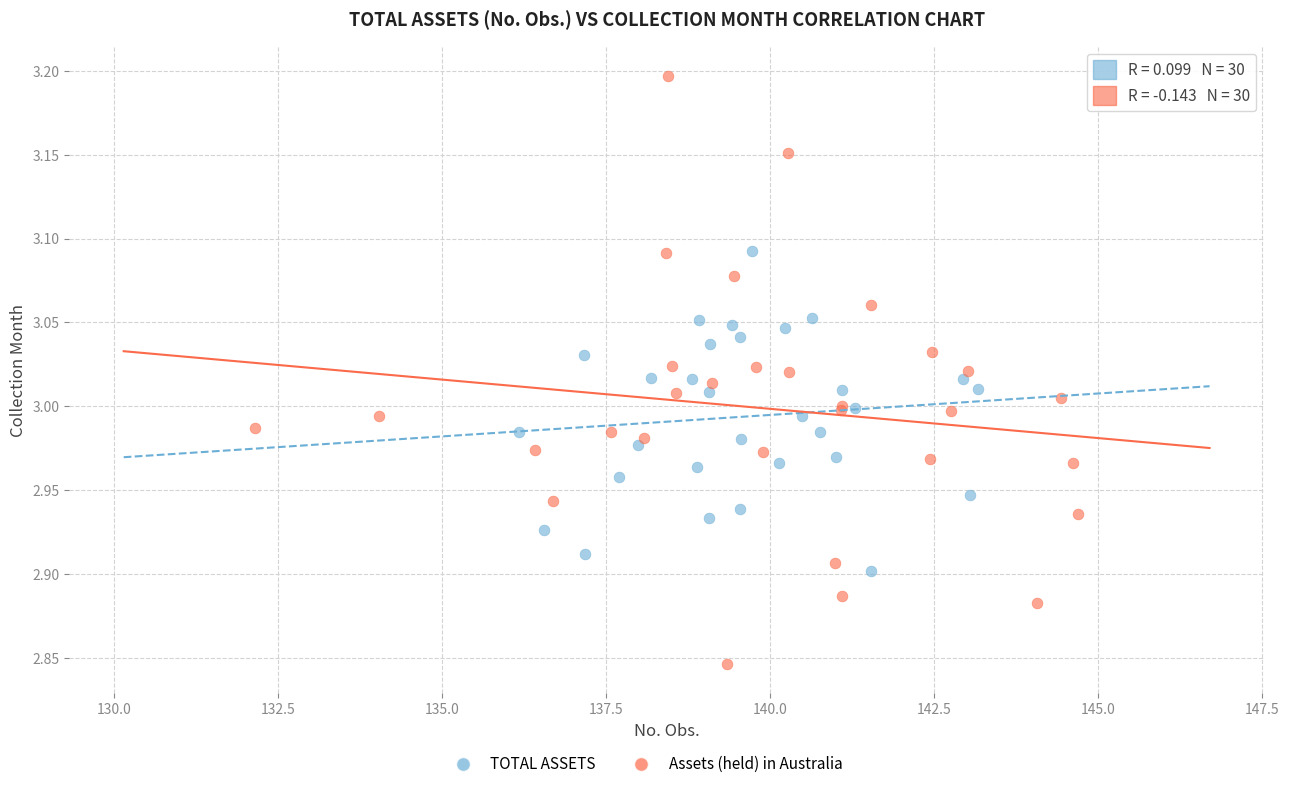

Which series has the widest spread of Y values?

Assets (held) in Australia